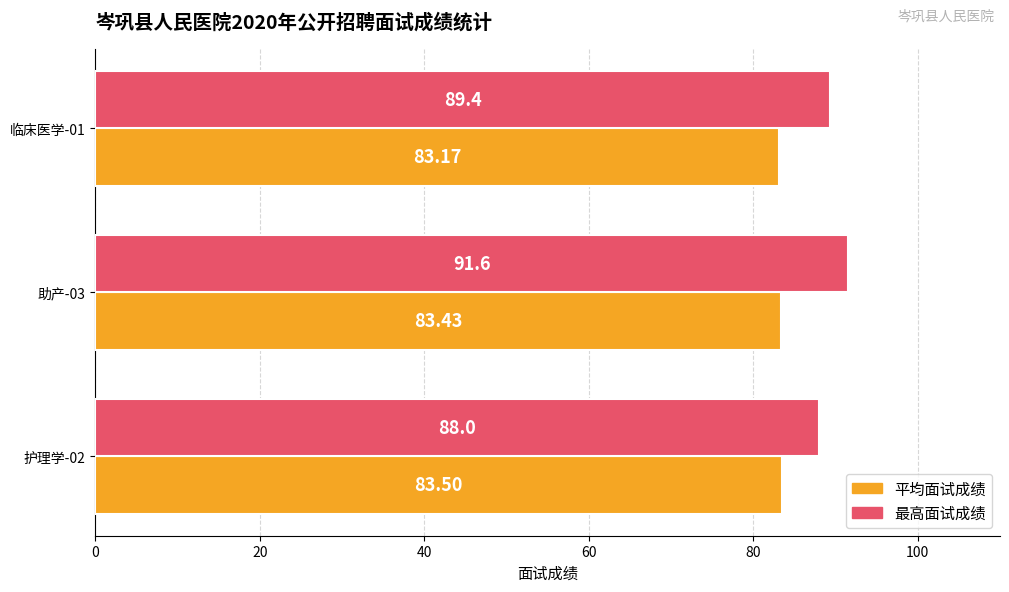

At how many categories does at least one series exceed 87?

3